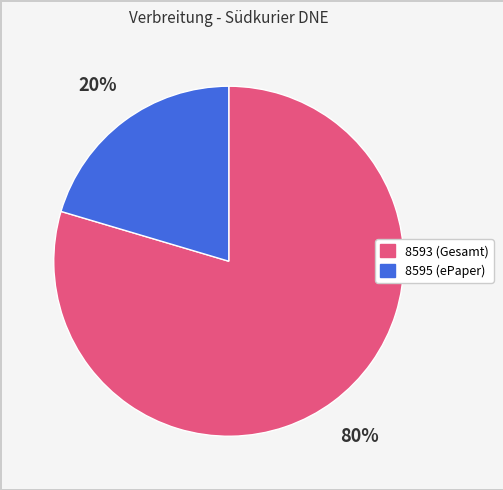

How many slices are in this pie chart?

2